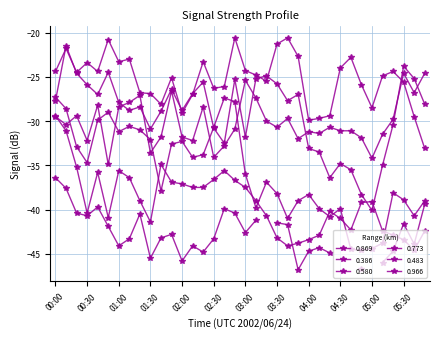

Where is the first local maximum for 0.773?

00:50